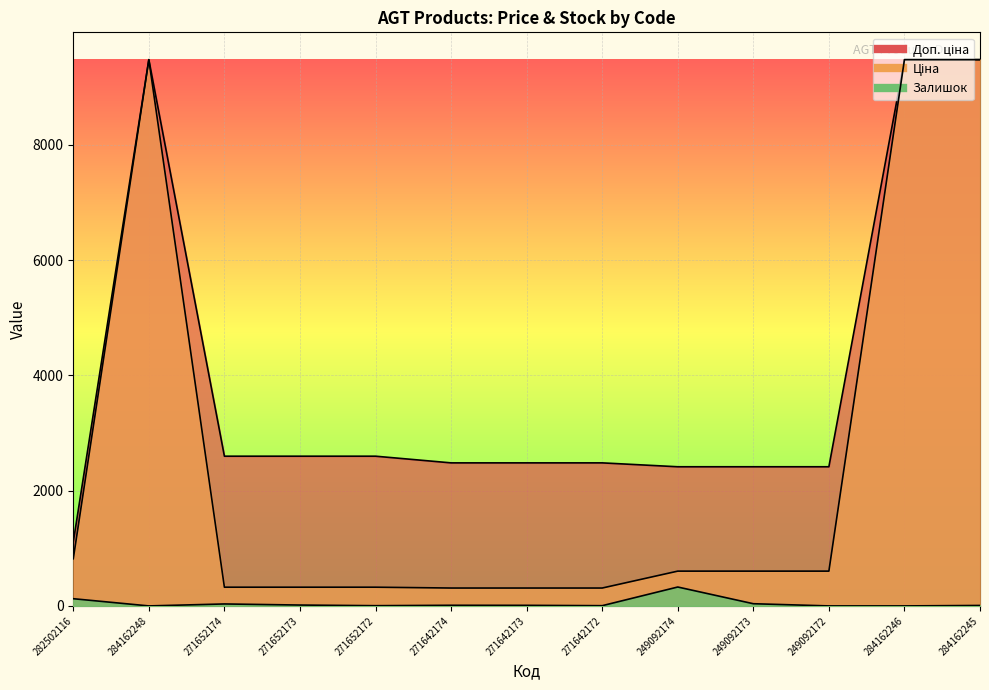

What is the difference between the Залишок values at 271652172 and 271642174?

7.0